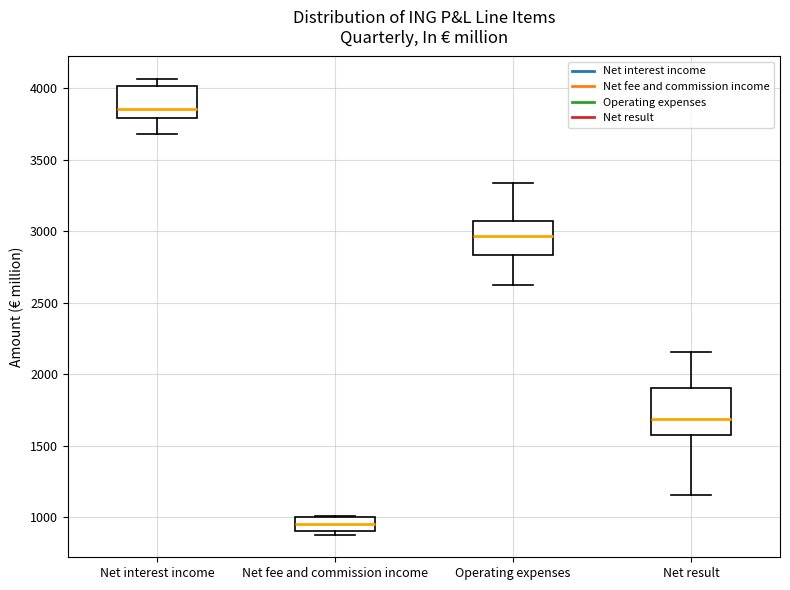

Reading left to right, read every box against the y-axis: the position of its median line, the range the box covers, and the ends of its whiskers. The values are not printed on the chart, so give them approximately, as read against the axis.

Net interest income: median 3850, box 3800 to 4000, whiskers 3700 to 4050
Net fee and commission income: median 950, box 900 to 1000, whiskers 900 (just below the box's lower edge) to 1000
Operating expenses: median 2950, box 2850 to 3050, whiskers 2650 to 3350
Net result: median 1700, box 1550 to 1900, whiskers 1150 to 2150